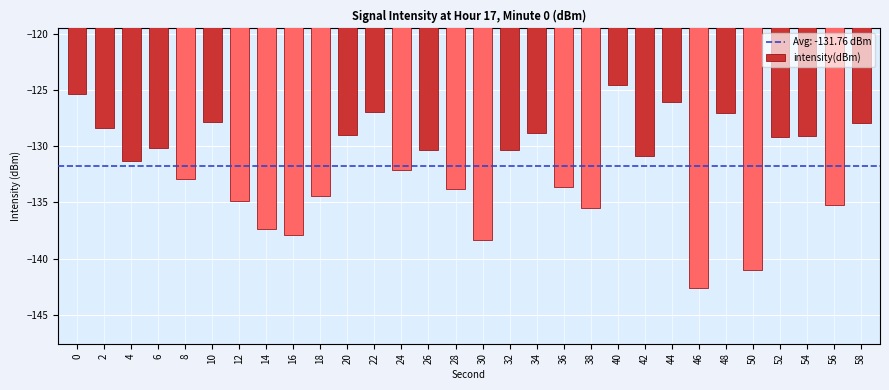

Is it true that the value at 2 is -198.4?

False